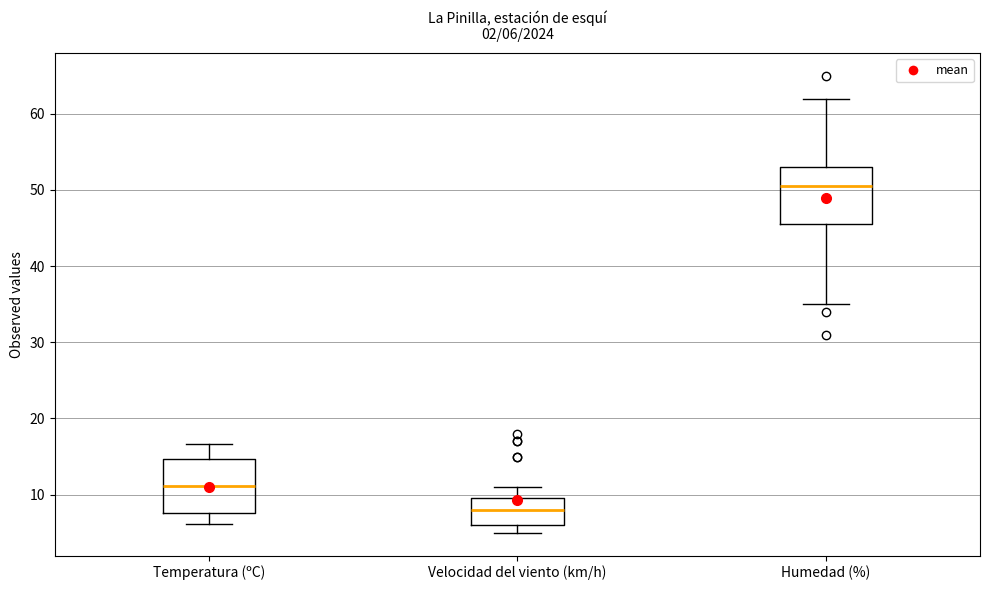

Which box has the lowest median line?

Velocidad del viento (km/h)